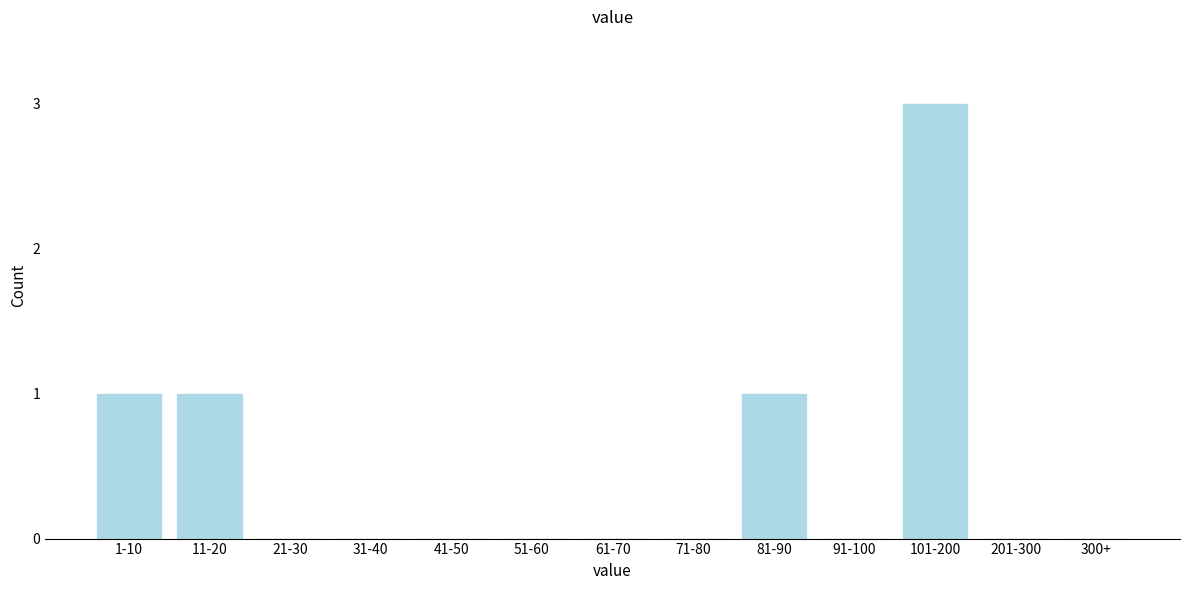

Reading left to right, extract all data points from this chart.

1-10=1	11-20=1	21-30=0	31-40=0	41-50=0	51-60=0	61-70=0	71-80=0	81-90=1	91-100=0	101-200=3	201-300=0	300+=0